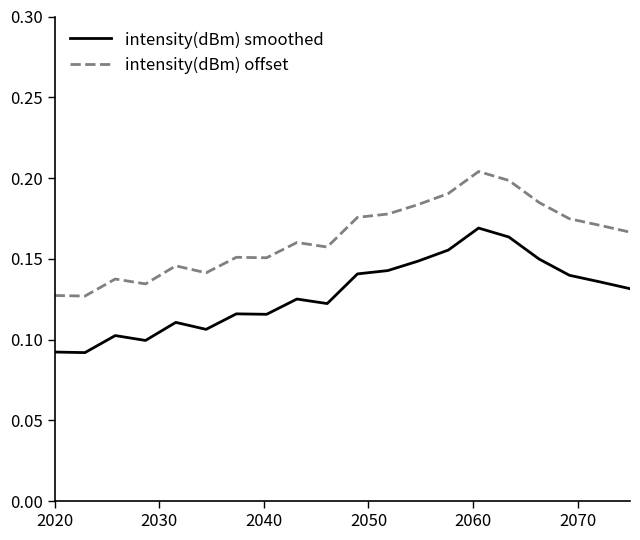

Which series has the largest total across all categories?

intensity(dBm) offset